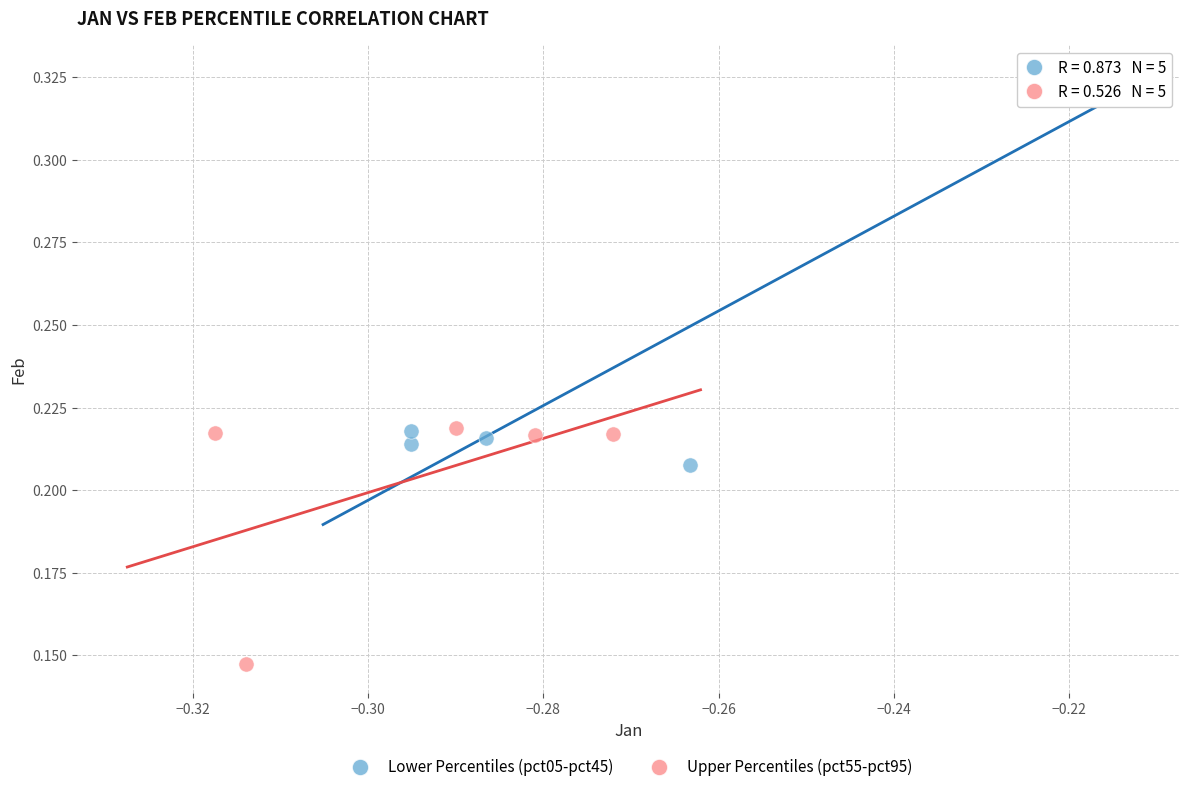

Which series reaches the minimum Y coordinate?

Upper Percentiles (pct55-pct95)